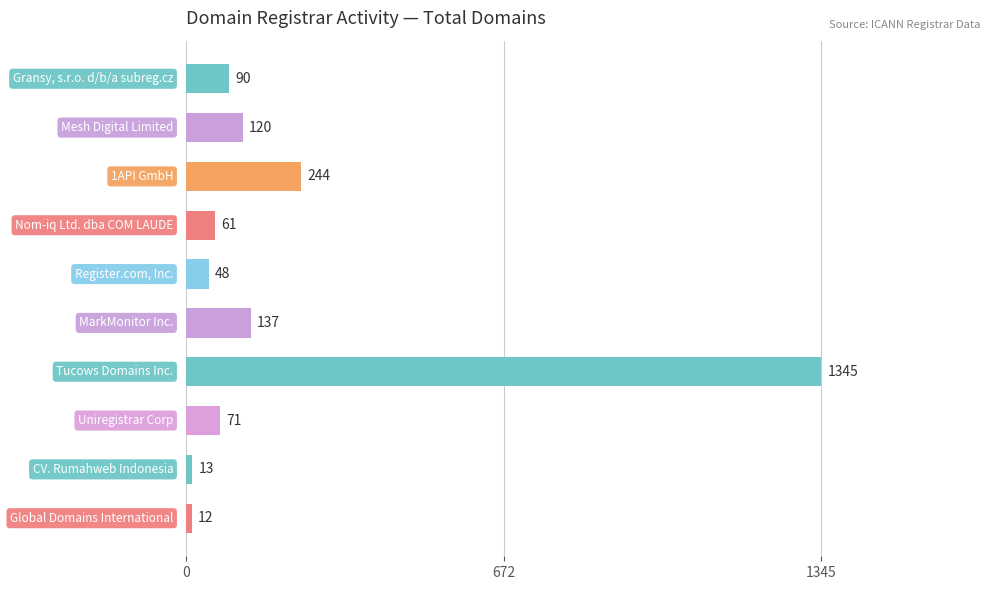

What is the sum of all values?

2141